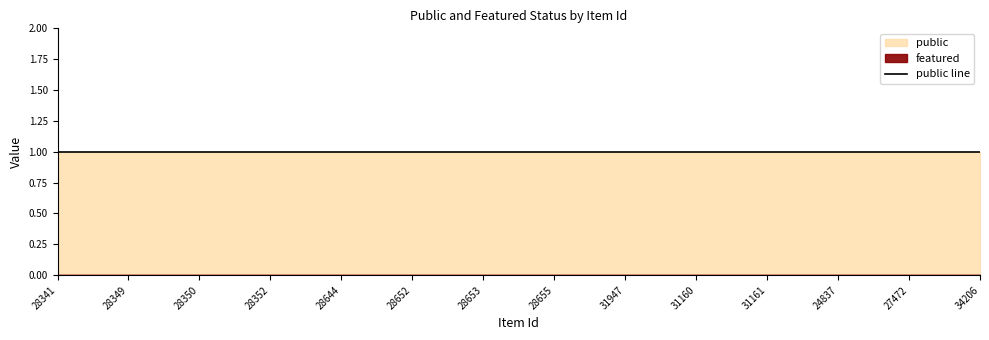

At how many categories does at least one series exceed 0?

14